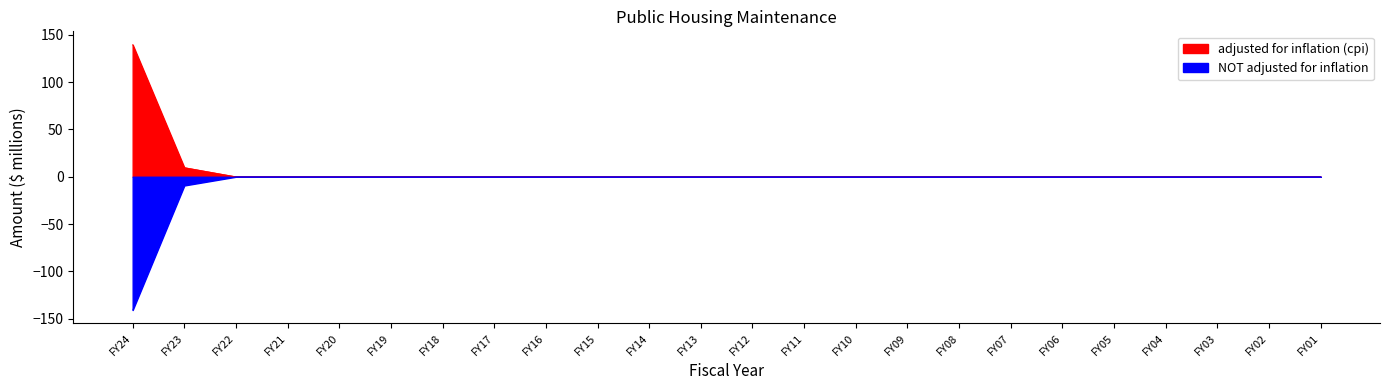

Rank the categories by adjusted for inflation (cpi) value from highest to lowest.

FY24, FY23, FY22, FY21, FY20, FY19, FY18, FY17, FY16, FY15, FY14, FY13, FY12, FY11, FY10, FY09, FY08, FY07, FY06, FY05, FY04, FY03, FY02, FY01